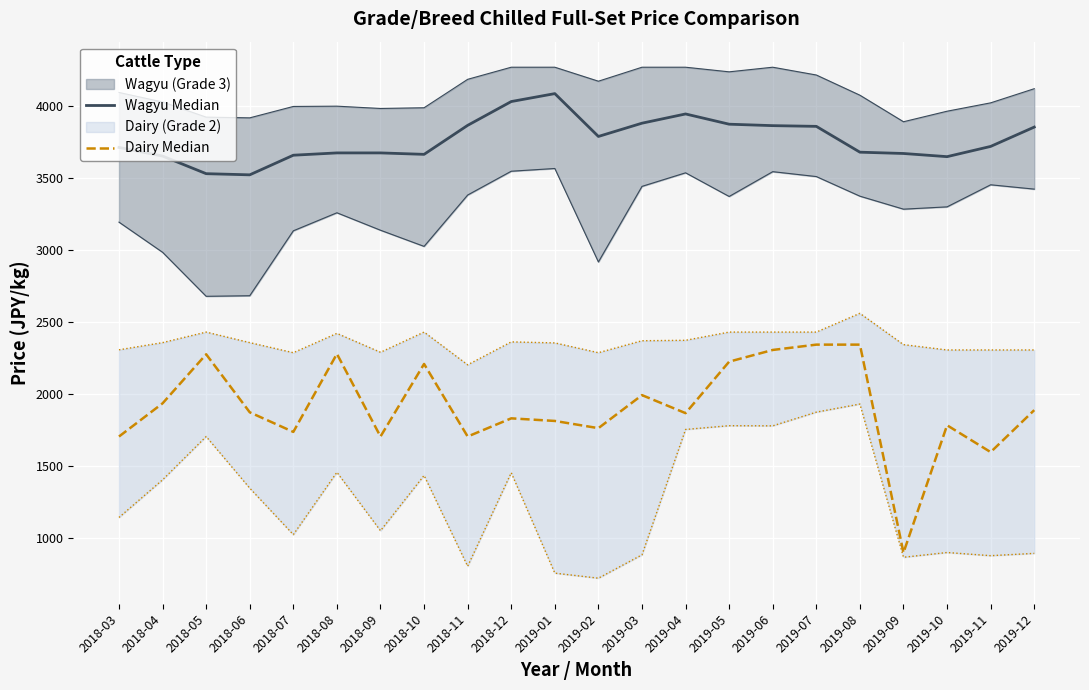

True or false: Wagyu Median has a value of 3861 at 2019-06.

True